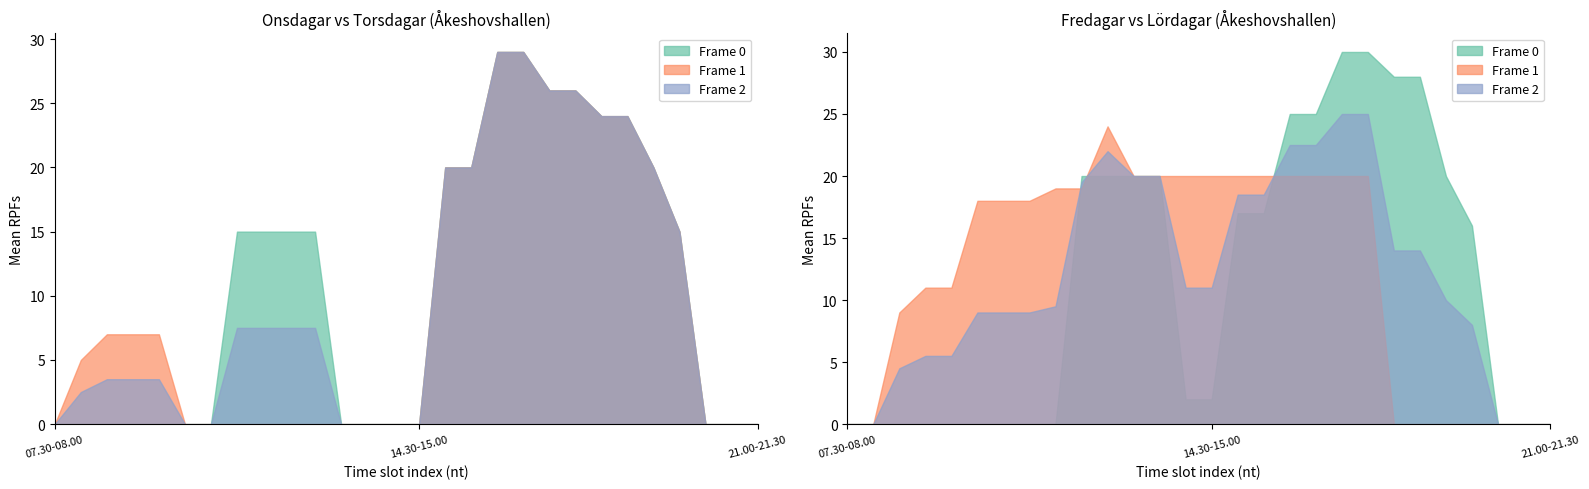

Which label corresponds to the smallest value in the chart?

07.30-08.00